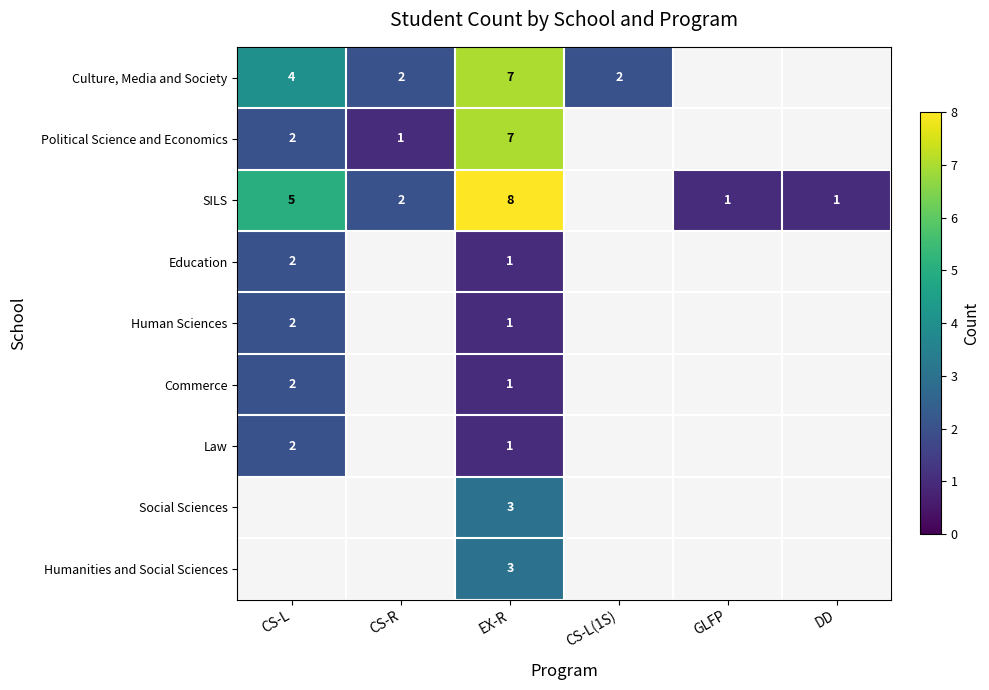

What is the spread (max minus min) of values at EX-R?

7